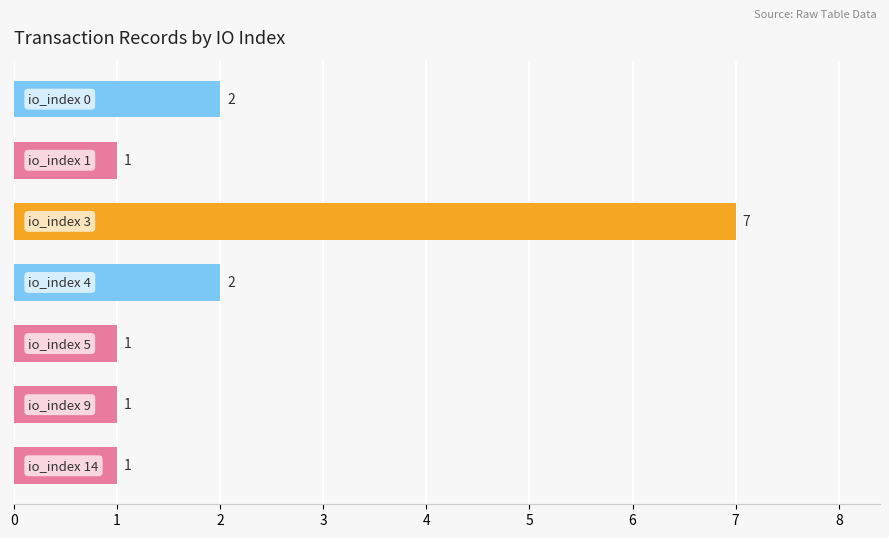

Does the chart contain stacked bars?

No